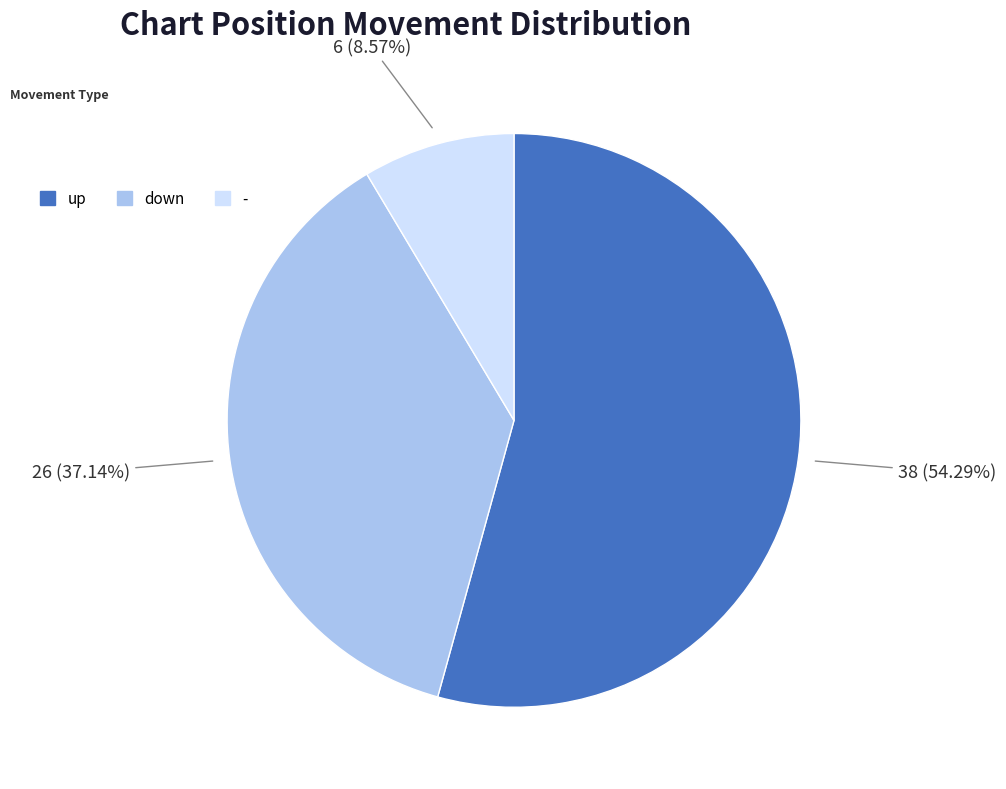

Which category has the smallest portion of the pie?

-